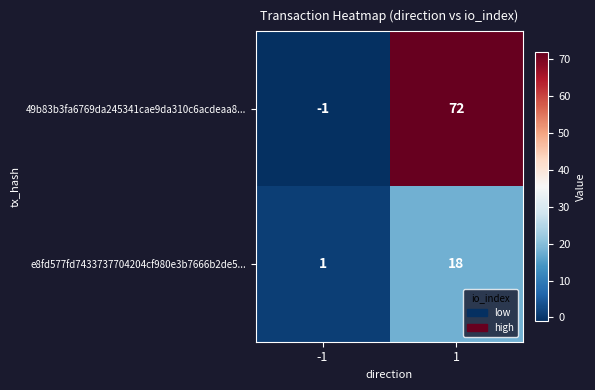

What is the difference between the highest and lowest values at 1?

54